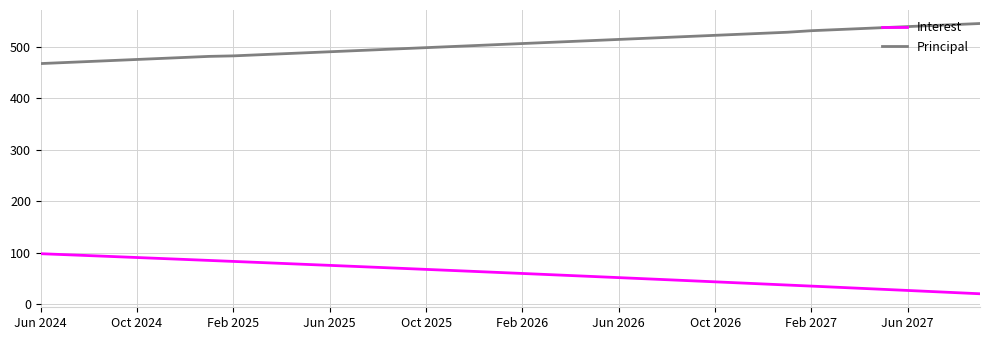

Which series has the largest total across all categories?

Principal